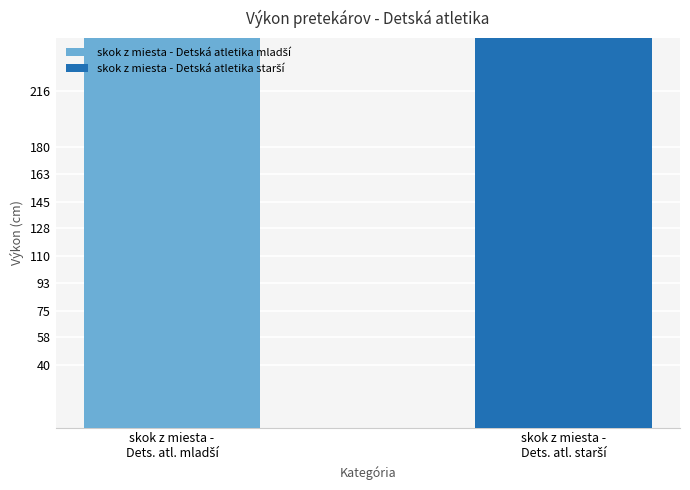

What is the sum of all values?

1374